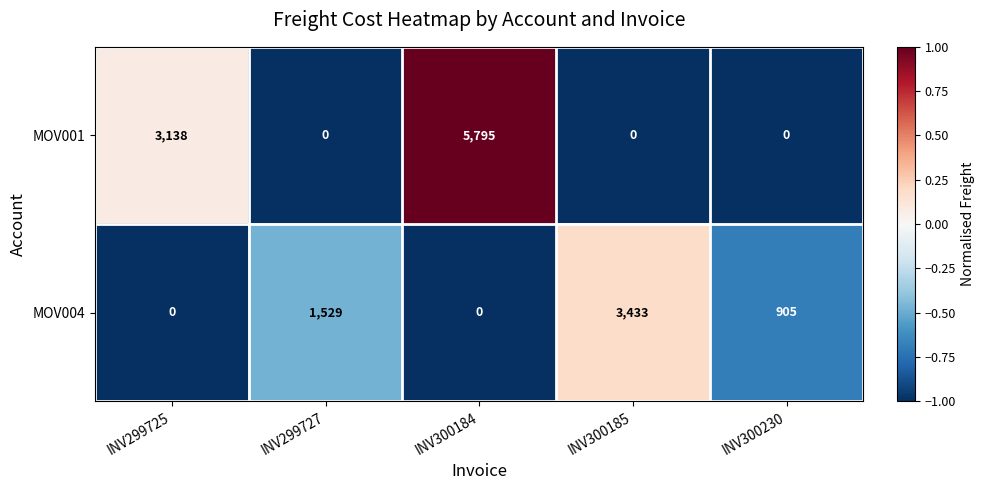

Reading left to right, list all the values displayed in this chart.

MOV001: INV299725=3138	INV299727=0	INV300184=5795	INV300185=0	INV300230=0
MOV004: INV299725=0	INV299727=1529	INV300184=0	INV300185=3433	INV300230=905